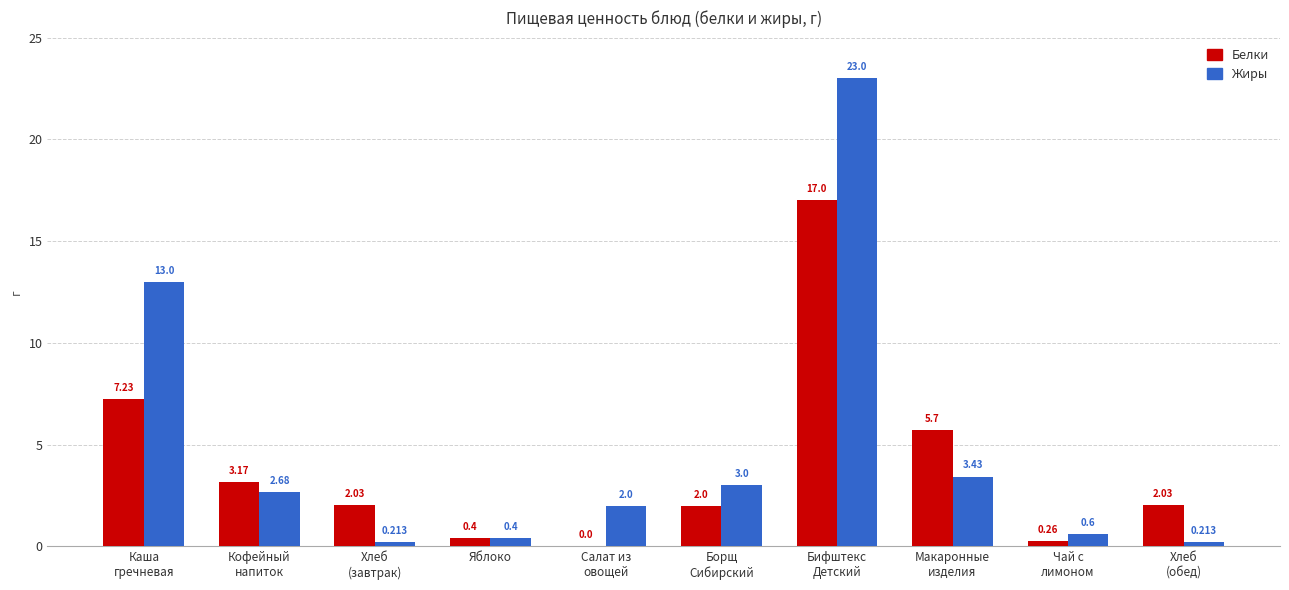

Which series has the largest total across all categories?

Жиры